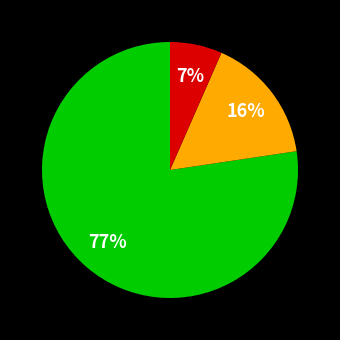

Is there a majority slice in this chart?

Yes